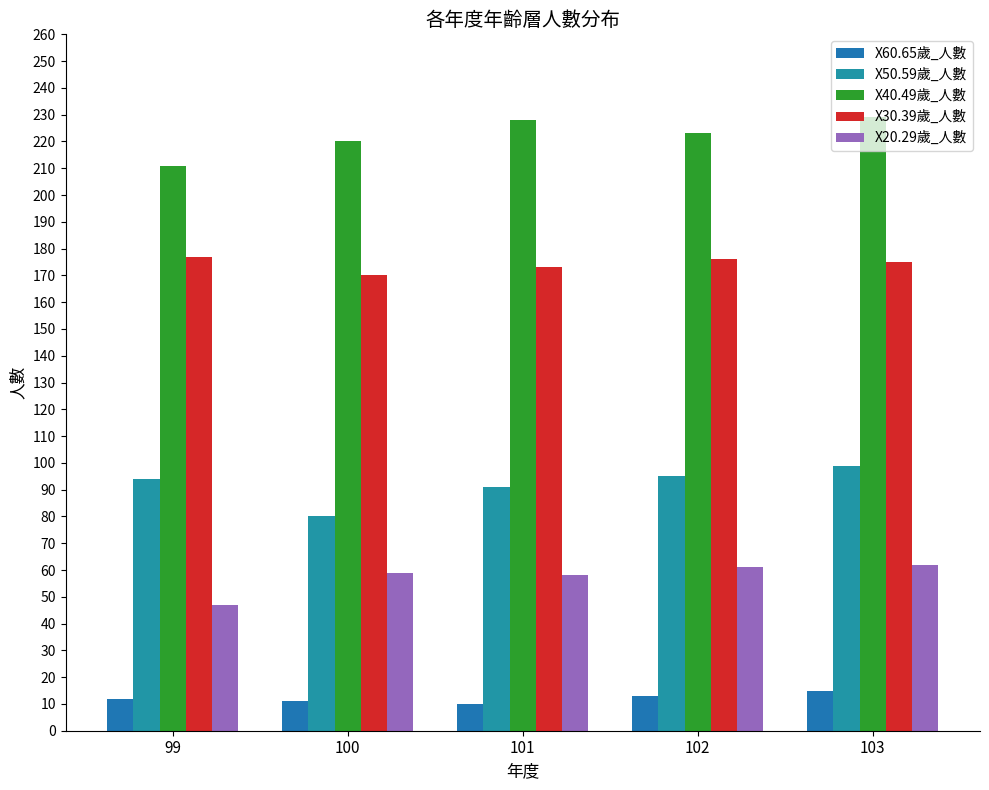

Reading left to right, extract all data points from this chart.

X60.65歲_人數: 12	11	10	13	15
X50.59歲_人數: 94	80	91	95	99
X40.49歲_人數: 211	220	228	223	229
X30.39歲_人數: 177	170	173	176	175
X20.29歲_人數: 47	59	58	61	62